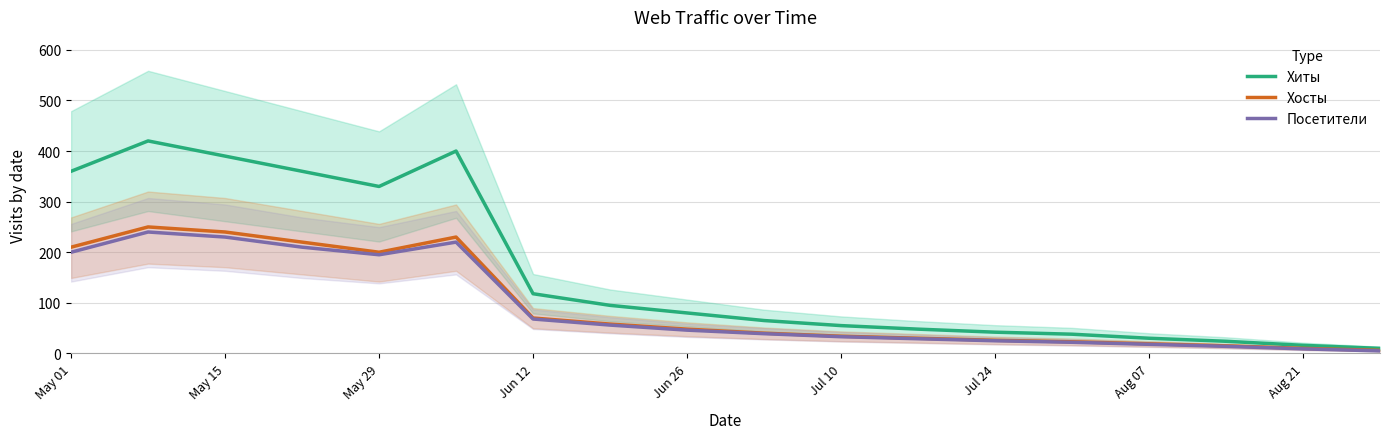

True or false: Хиты has a value of 42 at Jul 24.

True